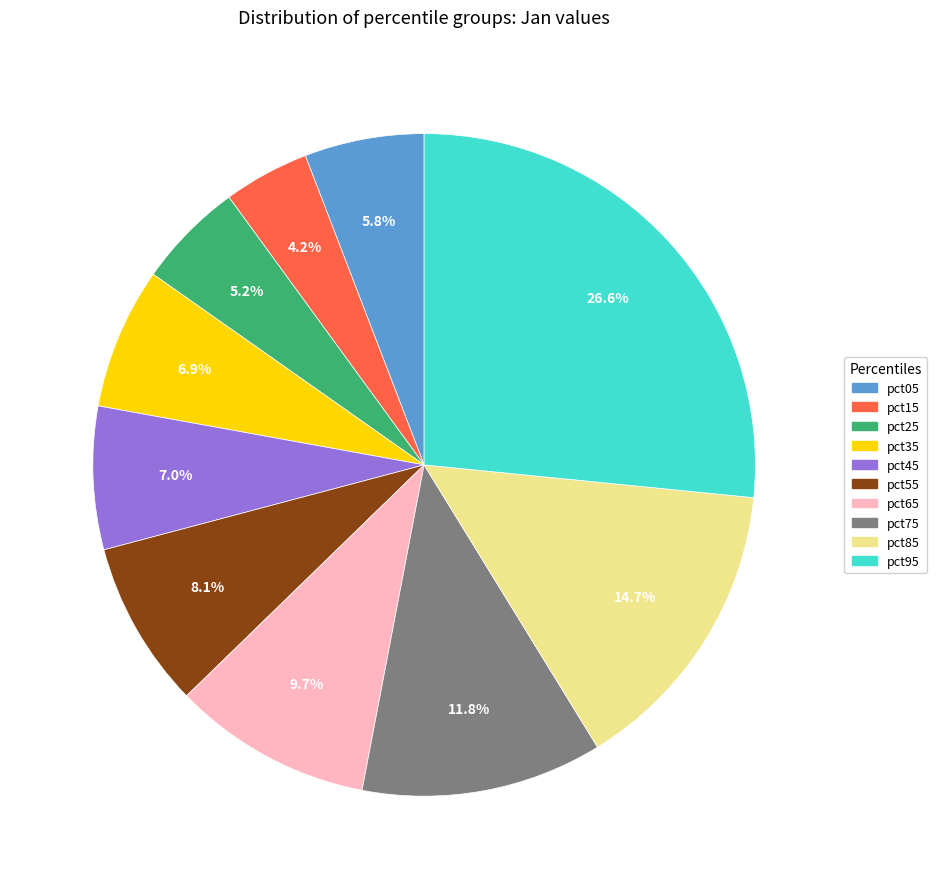

To the nearest percent, what is the difference between the pct05 and pct25 slice percentages?

1%